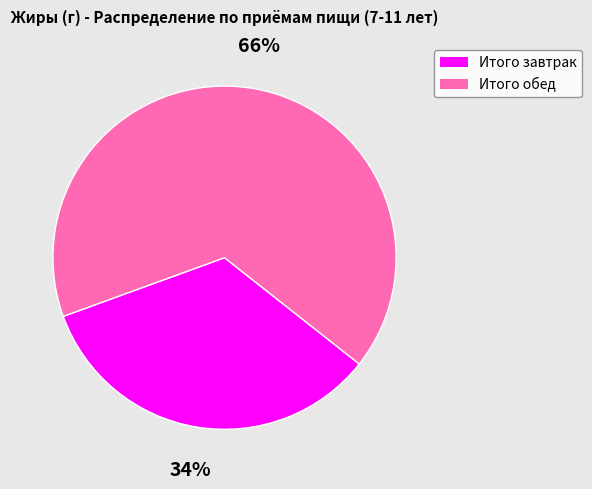

To the nearest percent, what is the average slice percentage?

50%